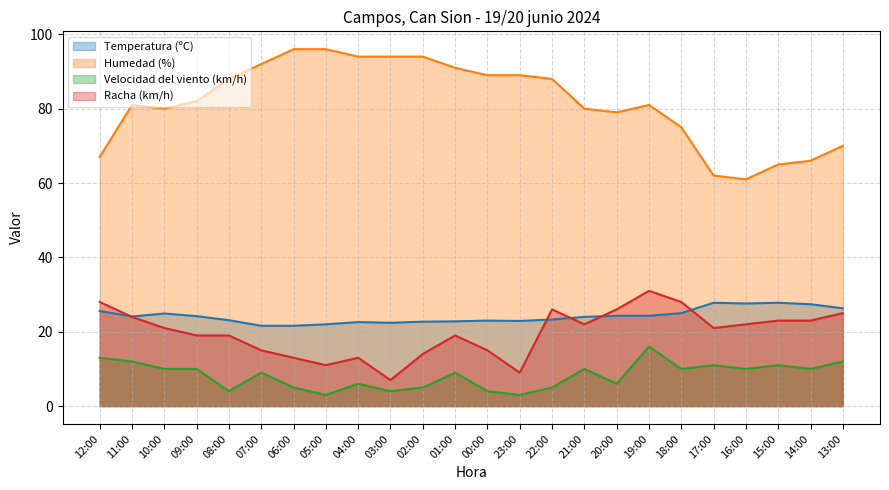

What is the sum of all Velocidad del viento (km/h) (line) values?

198.0